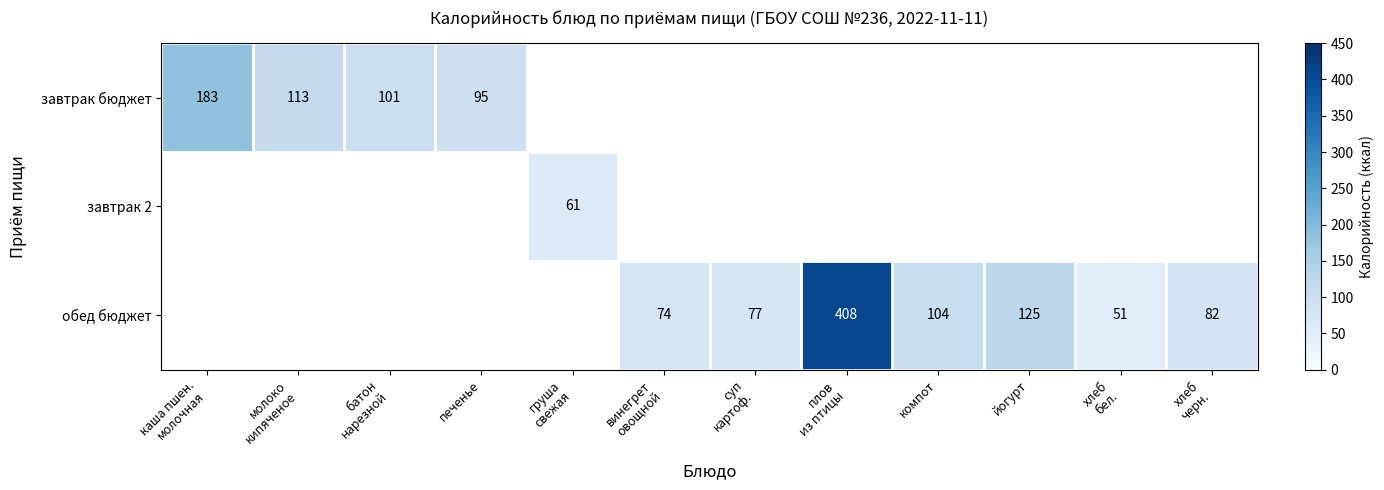

At which category does the chart reach its peak across all series?

плов
из птицы